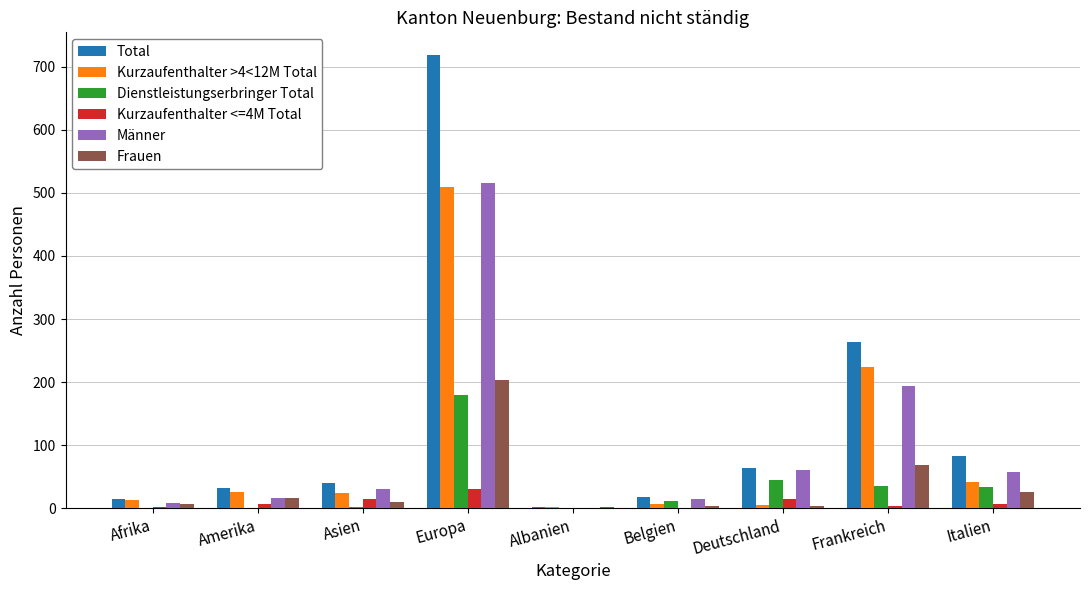

The value of Männer at Frankreich is 97. True or false?

False